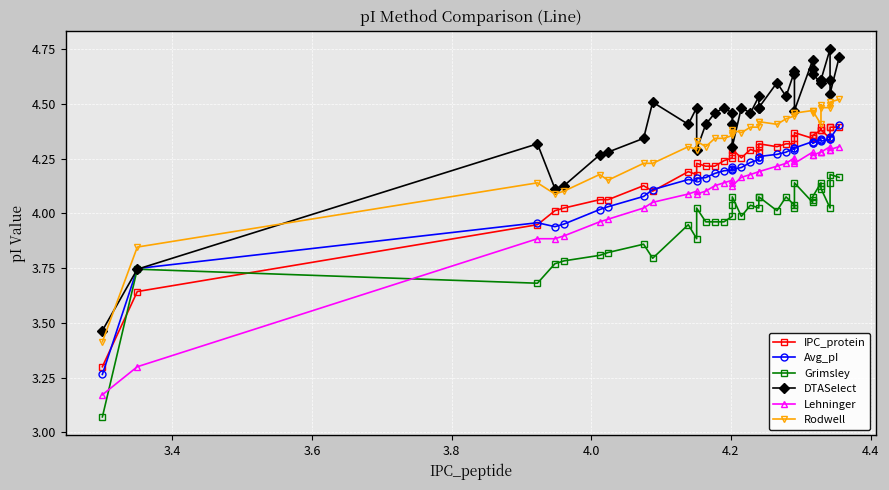

Reading left to right, list all the values displayed in this chart.

IPC_protein: 3.3	3.6	3.9	4.0	4.0	4.1	4.1	4.1	4.1	4.2	4.2	4.2	4.2	4.2	4.2	4.3	4.3	4.3	4.3	4.3	4.3	4.3	4.3	4.3	4.3	4.3	4.3	4.4	4.3	4.4	4.4	4.4	4.4	4.4	4.3	4.4	4.4	4.4
Avg_pI: 3.3	3.7	4.0	3.9	4.0	4.0	4.0	4.1	4.1	4.2	4.1	4.2	4.2	4.2	4.2	4.2	4.2	4.2	4.2	4.2	4.2	4.3	4.3	4.3	4.3	4.3	4.3	4.3	4.3	4.3	4.3	4.3	4.3	4.3	4.3	4.3	4.3	4.4
Grimsley: 3.1	3.7	3.7	3.8	3.8	3.8	3.8	3.9	3.8	3.9	3.9	4.0	4.0	4.0	4.0	4.0	4.0	4.1	4.0	4.0	4.0	4.1	4.1	4.0	4.1	4.0	4.0	4.1	4.0	4.1	4.1	4.1	4.1	4.1	4.0	4.1	4.2	4.2
DTASelect: 3.5	3.7	4.3	4.1	4.1	4.3	4.3	4.3	4.5	4.4	4.5	4.3	4.4	4.5	4.5	4.5	4.4	4.3	4.5	4.5	4.5	4.5	4.5	4.6	4.5	4.6	4.6	4.5	4.7	4.7	4.6	4.6	4.6	4.6	4.7	4.6	4.5	4.7
Lehninger: 3.2	3.3	3.9	3.9	3.9	4.0	4.0	4.0	4.0	4.1	4.1	4.1	4.1	4.1	4.1	4.2	4.1	4.1	4.2	4.2	4.2	4.2	4.2	4.2	4.2	4.3	4.2	4.2	4.3	4.3	4.3	4.3	4.3	4.3	4.3	4.3	4.3	4.3
Rodwell: 3.4	3.8	4.1	4.1	4.1	4.2	4.2	4.2	4.2	4.3	4.3	4.3	4.3	4.3	4.3	4.4	4.4	4.4	4.4	4.4	4.4	4.4	4.4	4.4	4.4	4.4	4.5	4.5	4.5	4.5	4.5	4.4	4.5	4.5	4.5	4.5	4.5	4.5